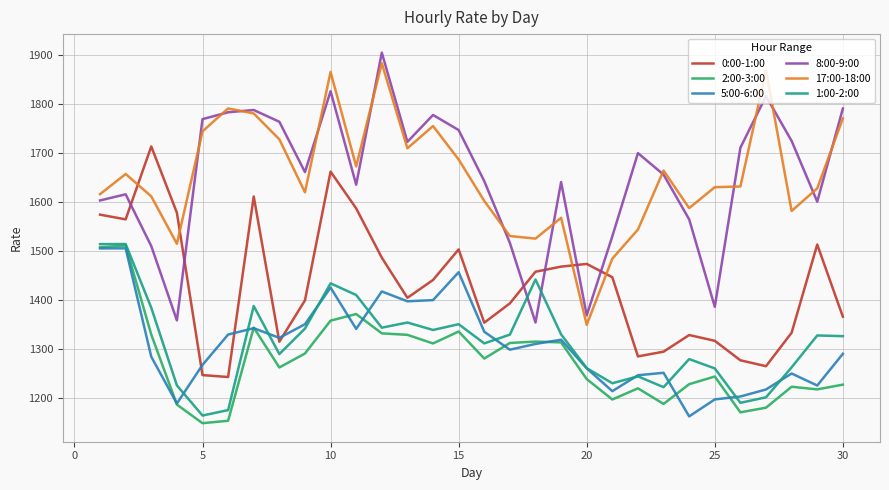

True or false: 17:00-18:00 and 5:00-6:00 intersect in this chart.

False